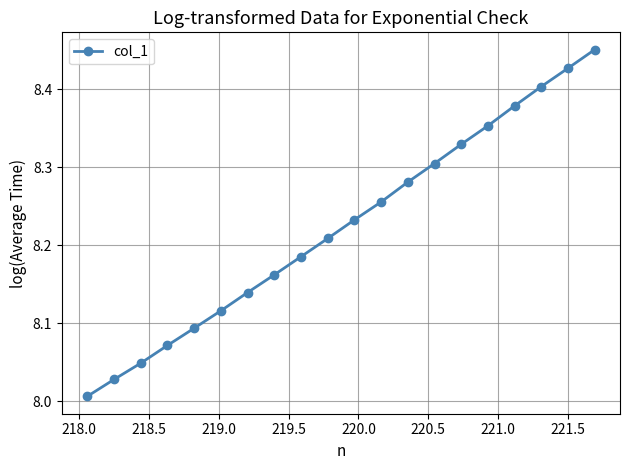

How many categories are shown in the chart?

20